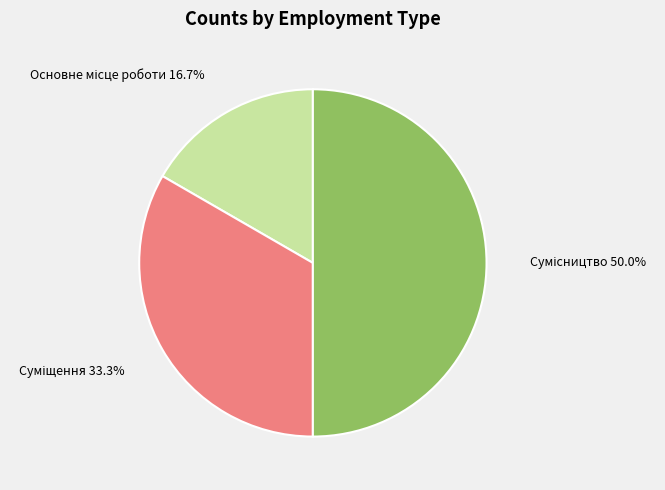

Which category has the biggest portion of the pie?

Сумісництво